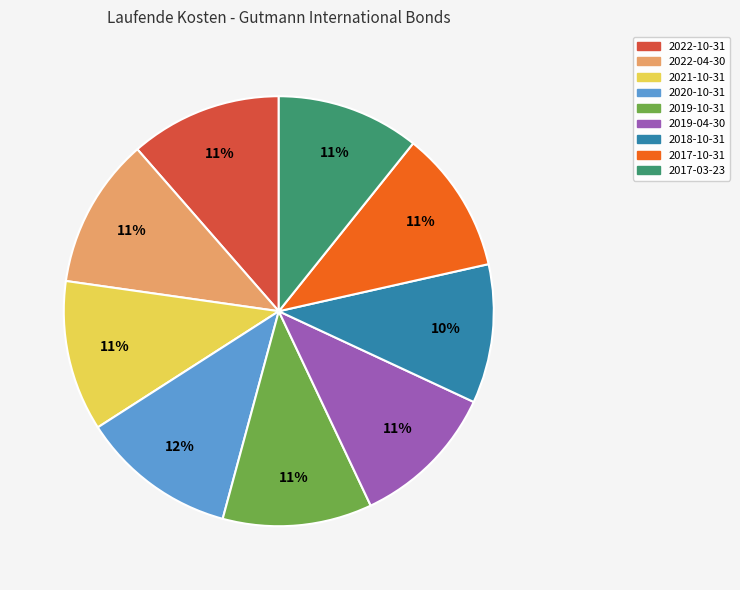

Approximately how many times larger is the value at 2019-04-30 compared to 2022-04-30?

1.0